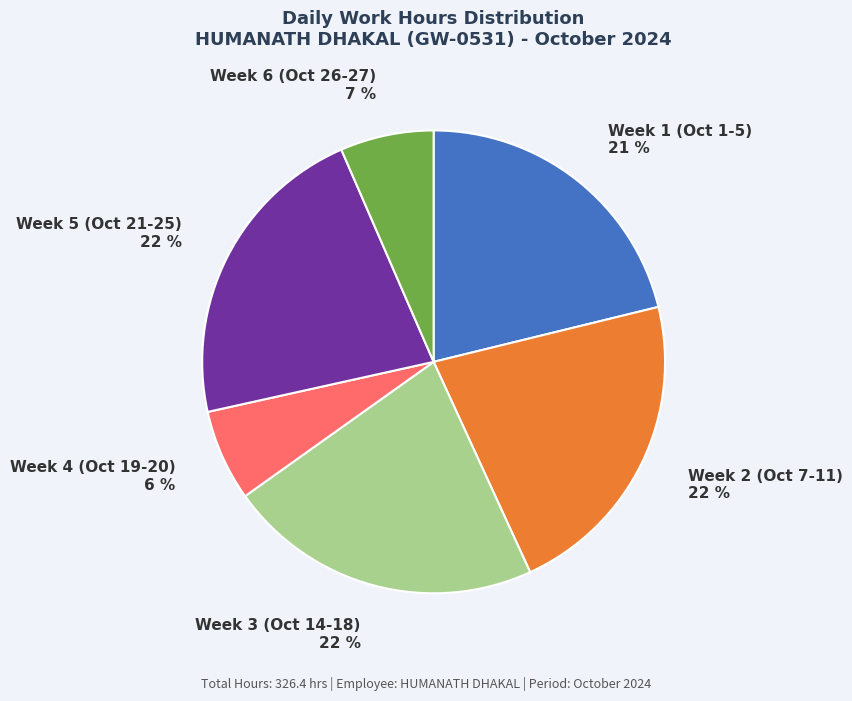

To the nearest percent, what portion does Week 3 (Oct 14-18) represent?

22%